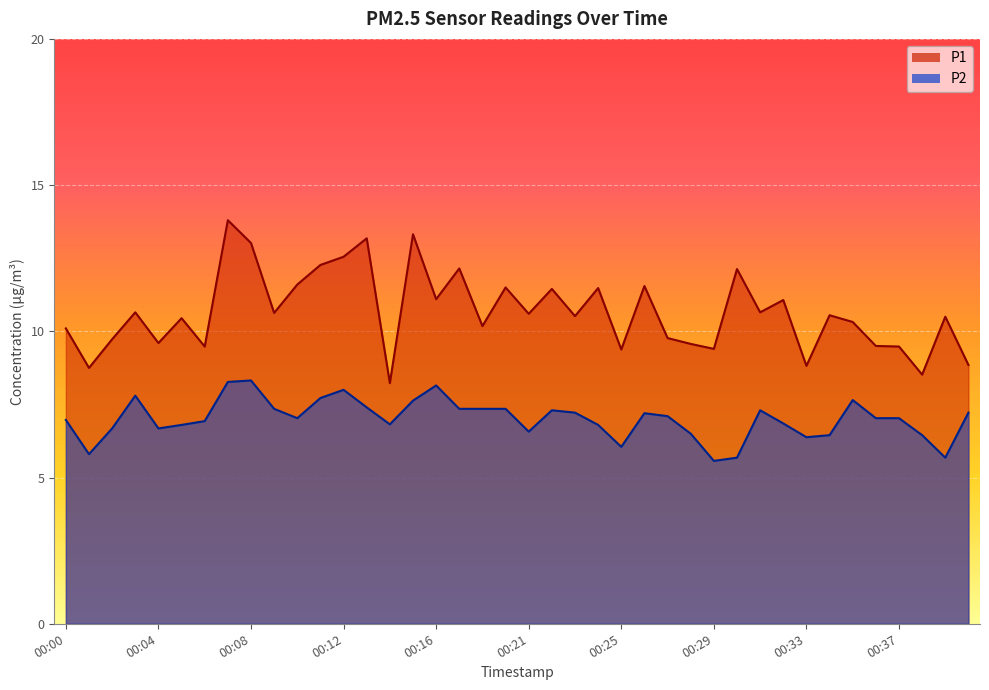

True or false: P1 and P2 intersect in this chart.

False